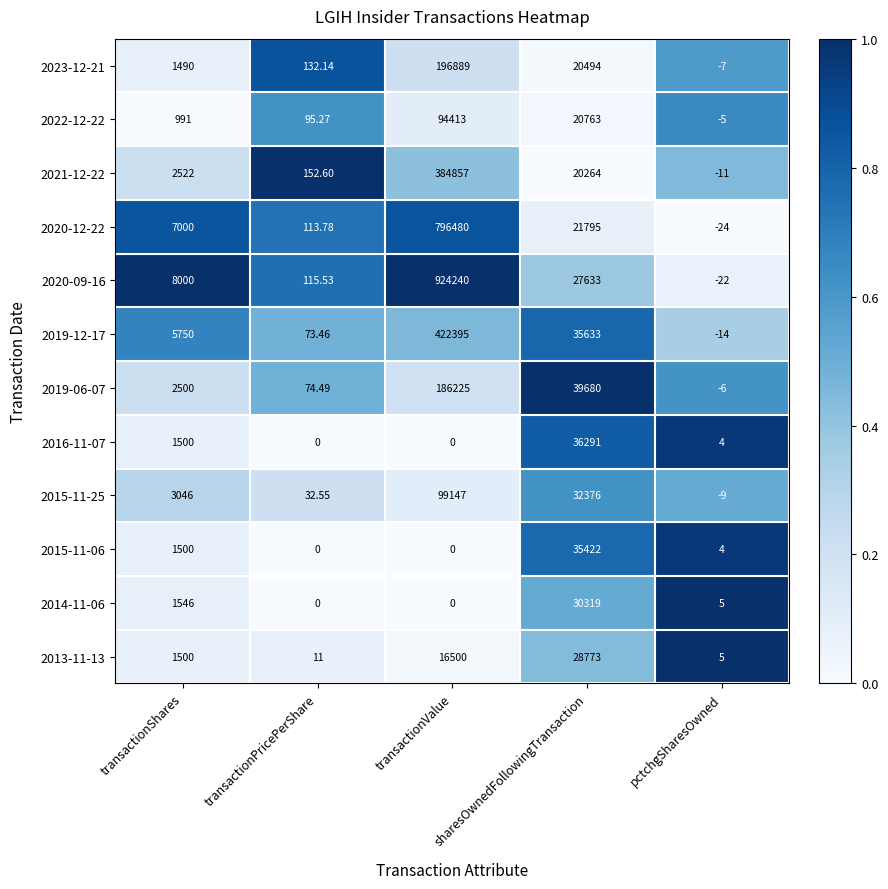

List the labels in order of 2019-06-07 value, smallest first.

pctchgSharesOwned, transactionPricePerShare, transactionShares, sharesOwnedFollowingTransaction, transactionValue